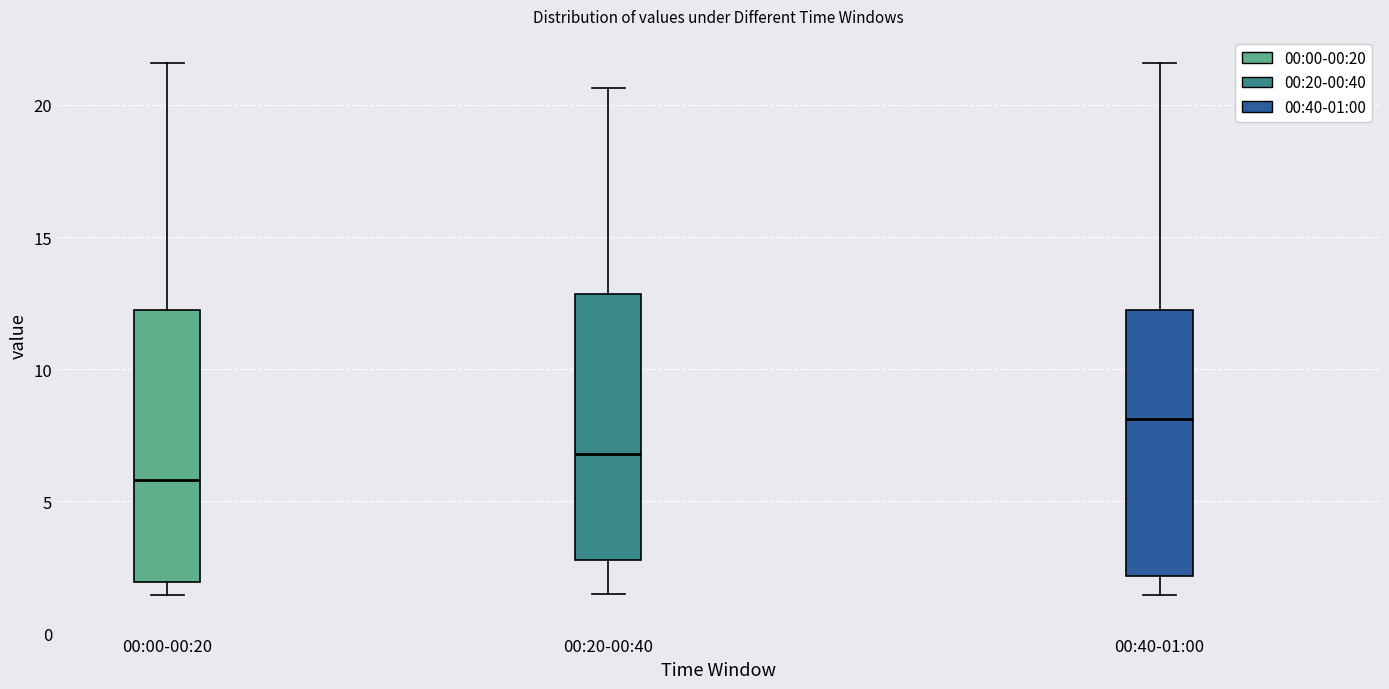

Reading left to right, transcribe this box plot: for each box, give where its median line is, the range the box spans, and where its two whiskers end, as read against the y-axis. The values are not printed on the chart, so give them approximately, as read against the axis.

00:00-00:20: median 6.0, box 2.0 to 12.0, whiskers 1.5 to 21.5
00:20-00:40: median 7.0, box 3.0 to 13.0, whiskers 1.5 to 20.5
00:40-01:00: median 8.0, box 2.0 to 12.0, whiskers 1.5 to 21.5